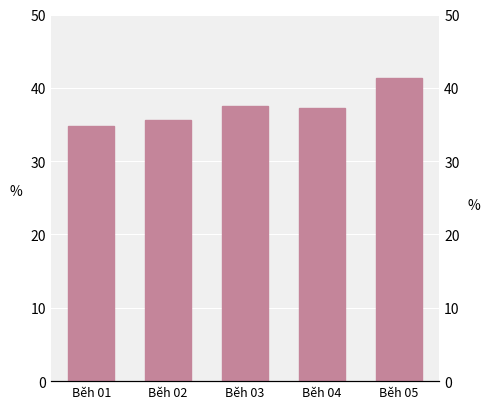

Which category has the lowest value across all series?

Běh 01